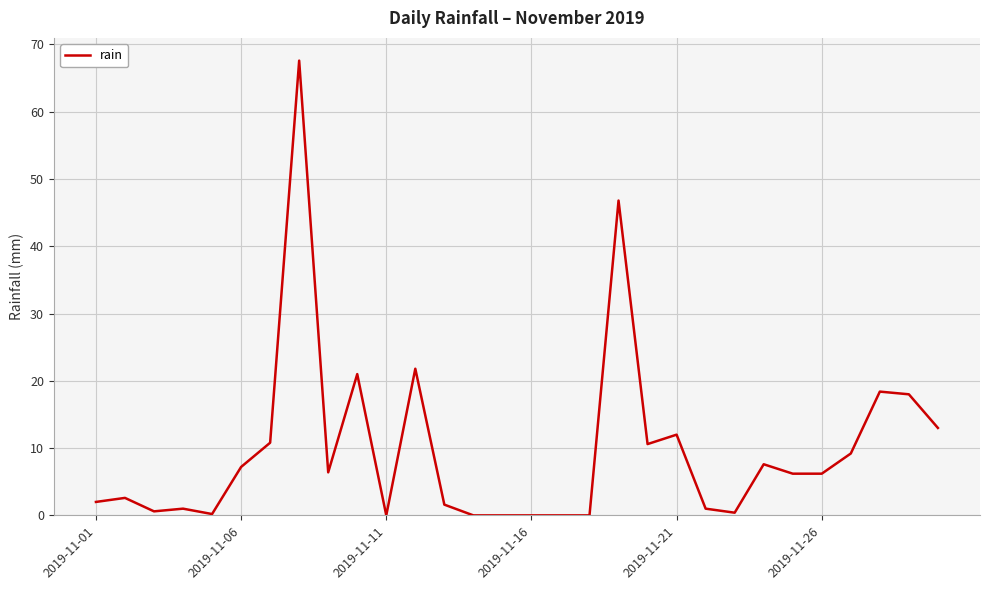

What is the greatest value displayed?

67.6